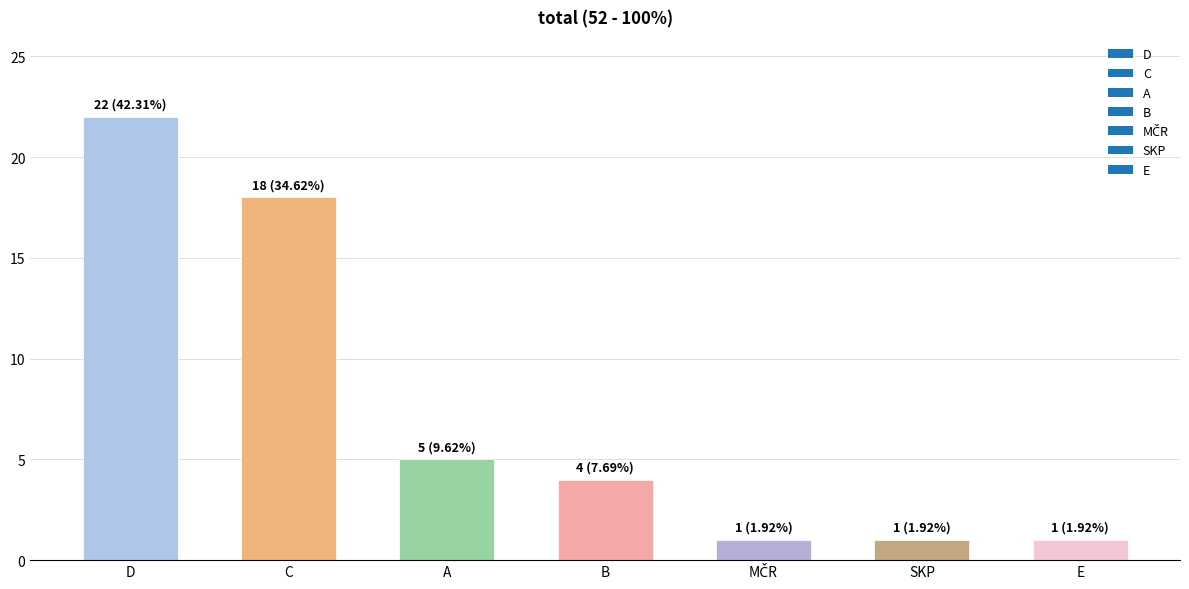

Approximately how many times larger is the value at C compared to B?

4.5